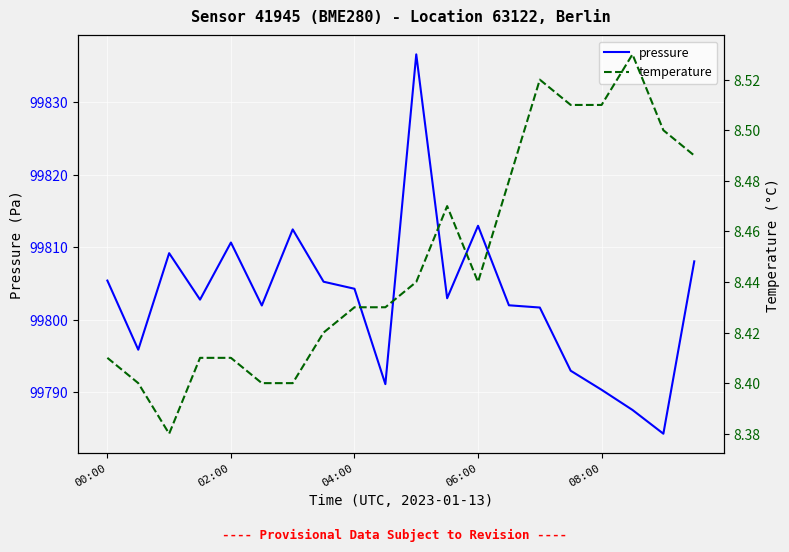

Is this an area chart (filled region under the line)?

No